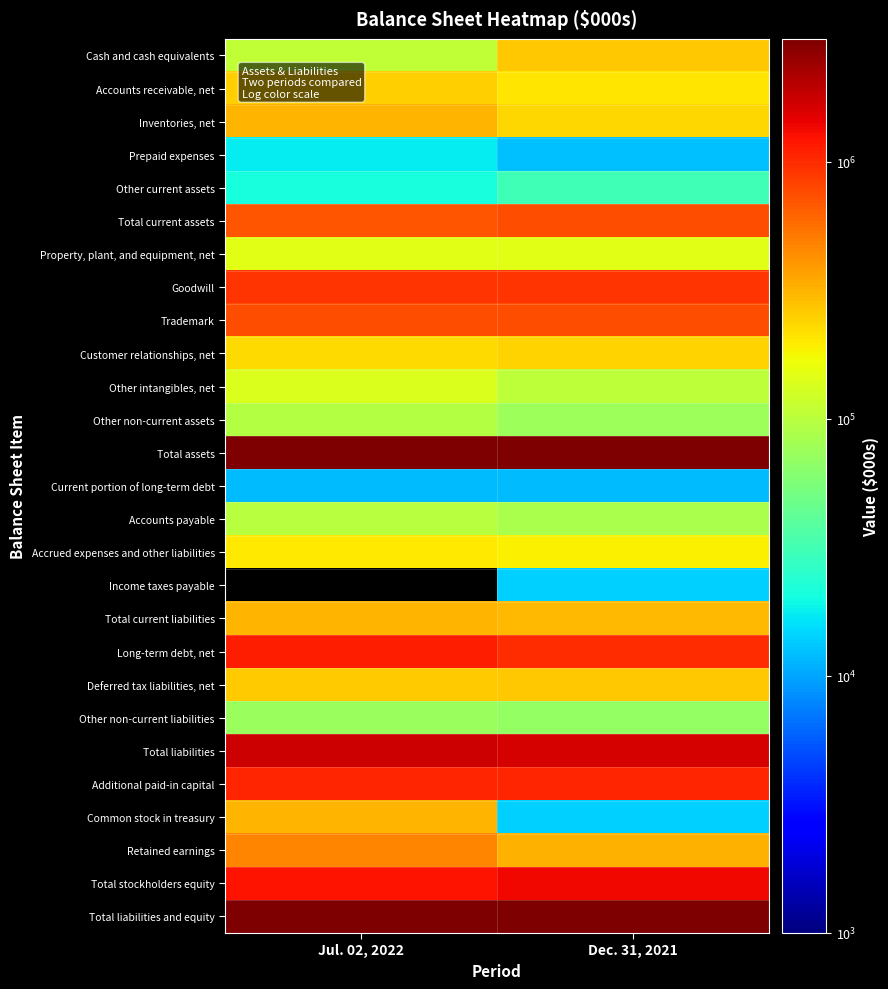

Reading right to left, extract all data points from this chart.

Cash and cash equivalents: Dec. 31, 2021=265796	Jul. 02, 2022=108965
Accounts receivable, net: Dec. 31, 2021=208112	Jul. 02, 2022=248639
Inventories, net: Dec. 31, 2021=233449	Jul. 02, 2022=312461
Prepaid expenses: Dec. 31, 2021=12459	Jul. 02, 2022=17709
Other current assets: Dec. 31, 2021=30705	Jul. 02, 2022=21126
Total current assets: Dec. 31, 2021=750521	Jul. 02, 2022=708900
Property, plant, and equipment, net: Dec. 31, 2021=146754	Jul. 02, 2022=147651
Goodwill: Dec. 31, 2021=924264	Jul. 02, 2022=926730
Trademark: Dec. 31, 2021=736000	Jul. 02, 2022=736000
Customer relationships, net: Dec. 31, 2021=242854	Jul. 02, 2022=228491
Other intangibles, net: Dec. 31, 2021=103192	Jul. 02, 2022=138708
Other non-current assets: Dec. 31, 2021=74885	Jul. 02, 2022=94875
Total assets: Dec. 31, 2021=2978470	Jul. 02, 2022=2981355
Current portion of long-term debt: Dec. 31, 2021=12155	Jul. 02, 2022=11957
Accounts payable: Dec. 31, 2021=87445	Jul. 02, 2022=97500
Accrued expenses and other liabilities: Dec. 31, 2021=190378	Jul. 02, 2022=200686
Income taxes payable: Dec. 31, 2021=13886	Jul. 02, 2022=0
Total current liabilities: Dec. 31, 2021=303864	Jul. 02, 2022=310143
Long-term debt, net: Dec. 31, 2021=973124	Jul. 02, 2022=1119312
Deferred tax liabilities, net: Dec. 31, 2021=262378	Jul. 02, 2022=256453
Other non-current liabilities: Dec. 31, 2021=69591	Jul. 02, 2022=73826
Total liabilities: Dec. 31, 2021=1608957	Jul. 02, 2022=1759734
Additional paid-in capital: Dec. 31, 2021=1058724	Jul. 02, 2022=1064113
Common stock in treasury: Dec. 31, 2021=14066	Jul. 02, 2022=307225
Retained earnings: Dec. 31, 2021=320875	Jul. 02, 2022=461167
Total stockholders equity: Dec. 31, 2021=1369513	Jul. 02, 2022=1221621
Total liabilities and equity: Dec. 31, 2021=2978470	Jul. 02, 2022=2981355